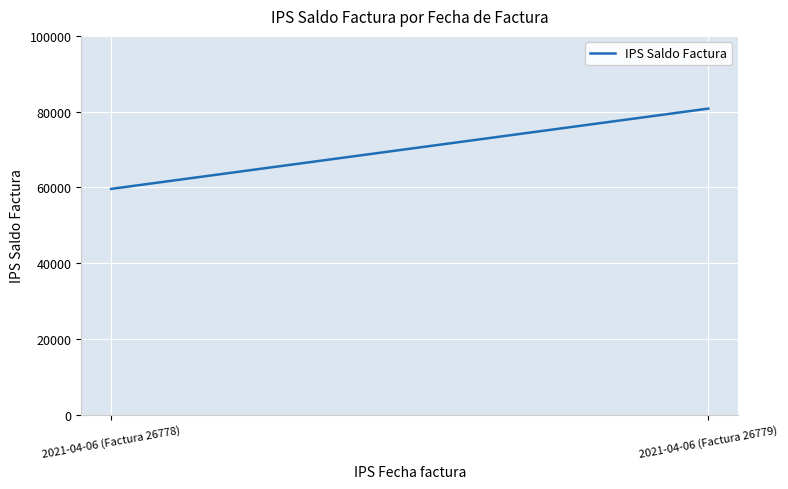

Reading right to left, what are all the values shown in this chart?

2021-04-06 (Factura 26779)=80800	2021-04-06 (Factura 26778)=59600